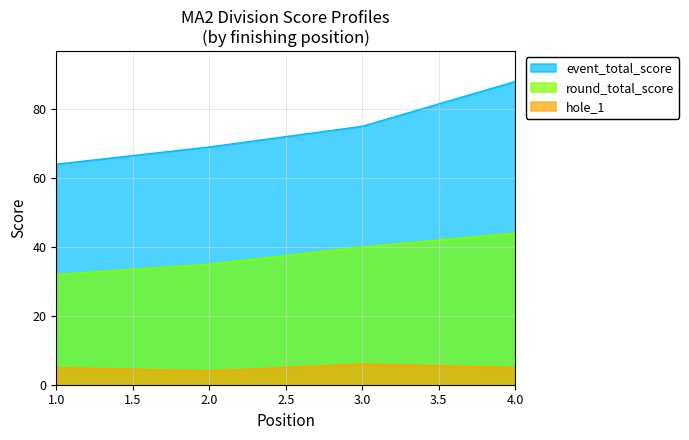

Which label corresponds to the largest value in the chart?

4.0